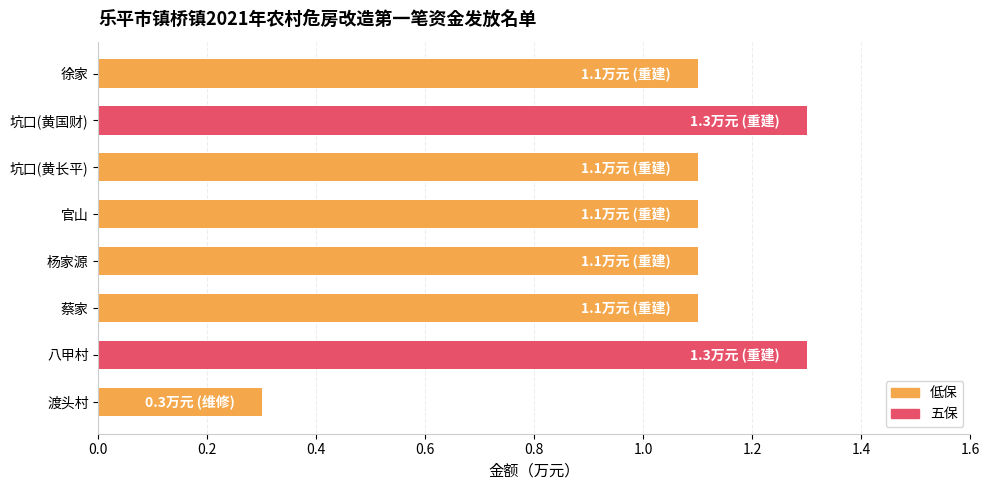

What is the maximum value shown in the chart?

1.3